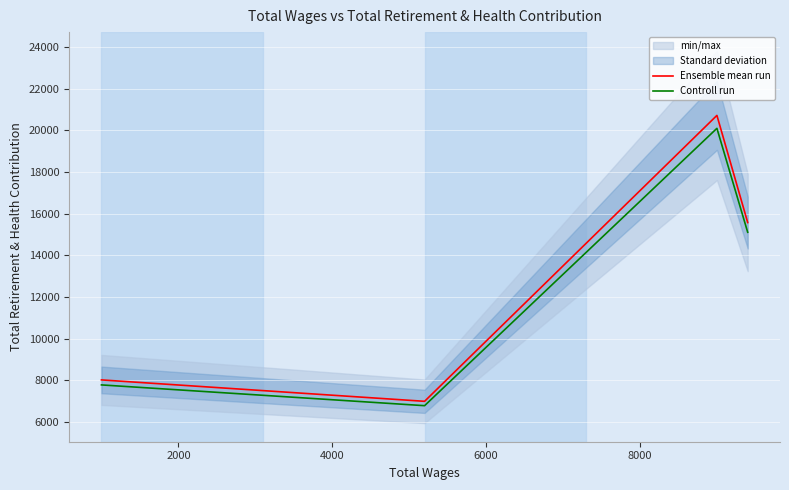

Between 2000 and 4000, which series saw the biggest shift?

Ensemble mean run